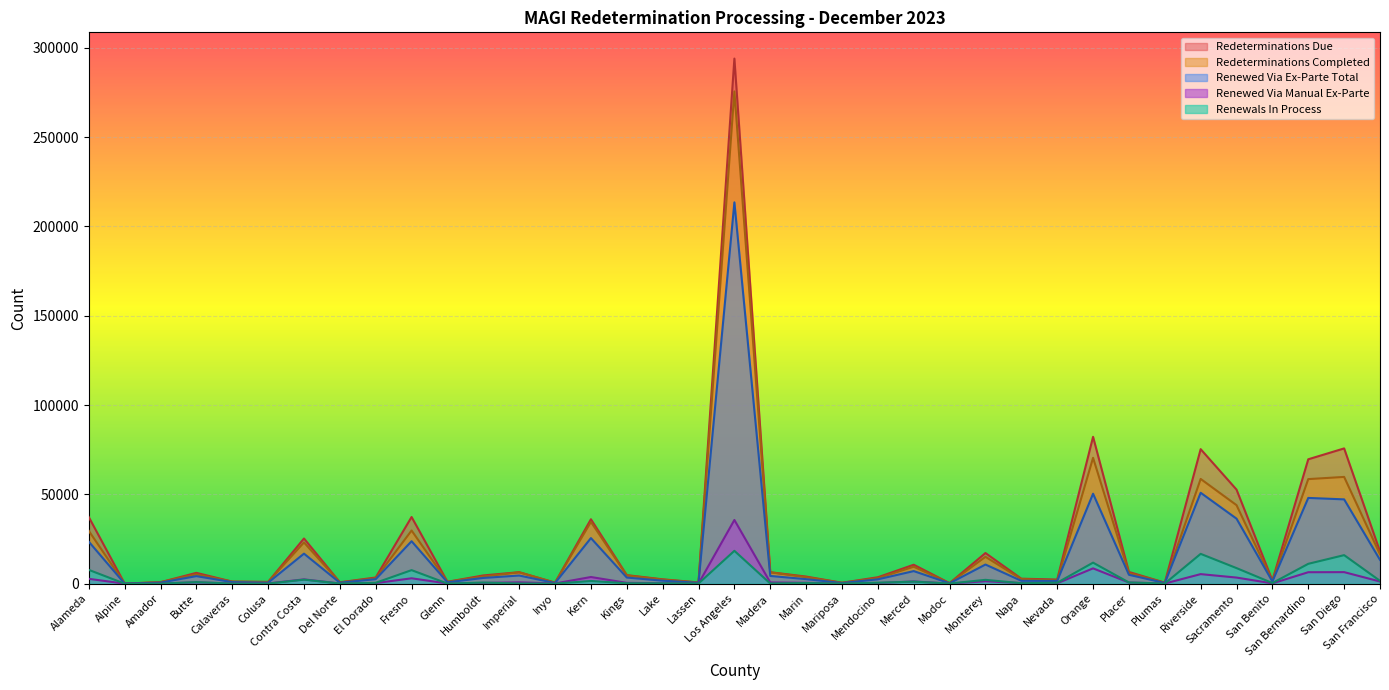

Rank the series by their maximum value, from lowest to highest.

Renewals In Process, Renewed Via Manual Ex-Parte, Renewed Via Ex-Parte Total, Redeterminations Completed, Redeterminations Due